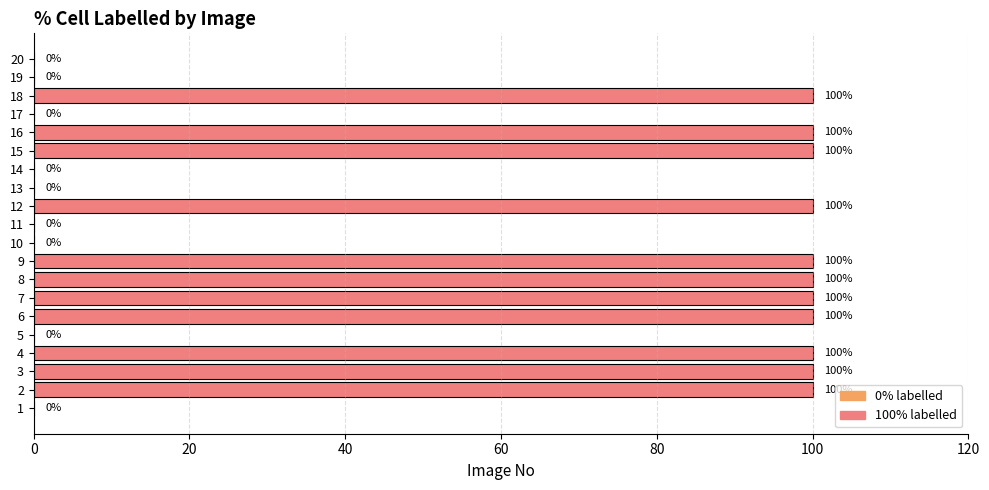

Between 5 and 3, which is larger?

3